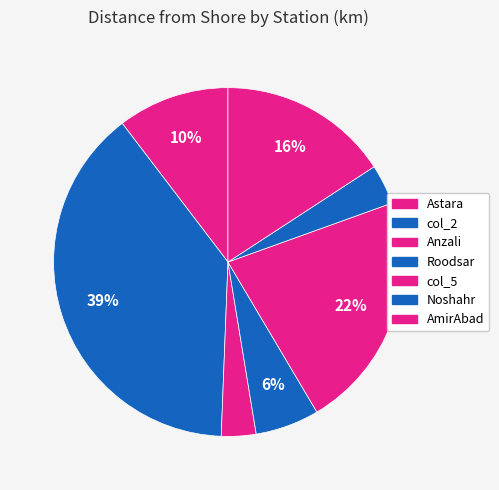

What percentage is the Noshahr slice, to the nearest percent?

4%